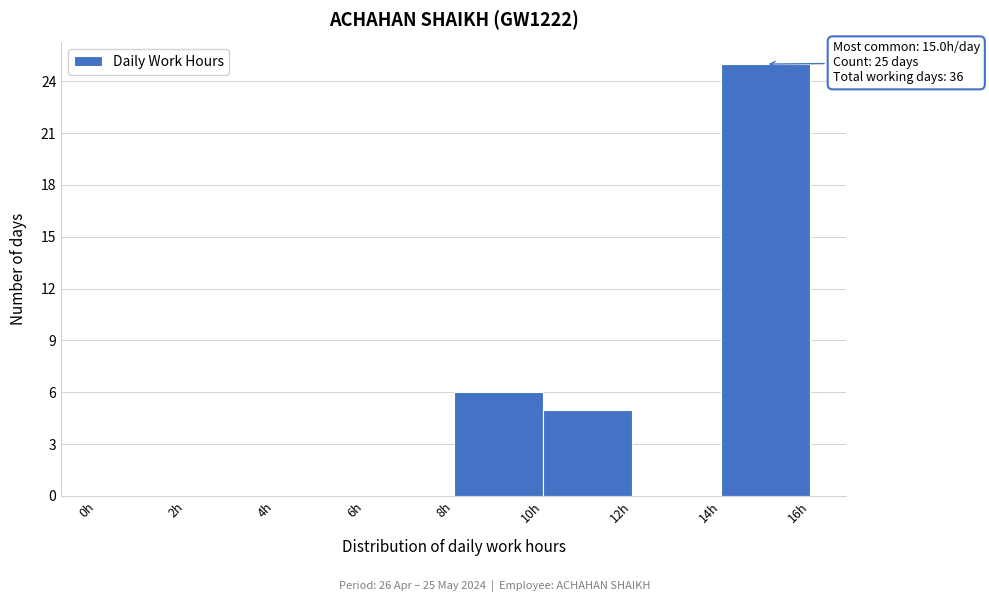

Which range on the x-axis has the tallest bar?

14 to 16